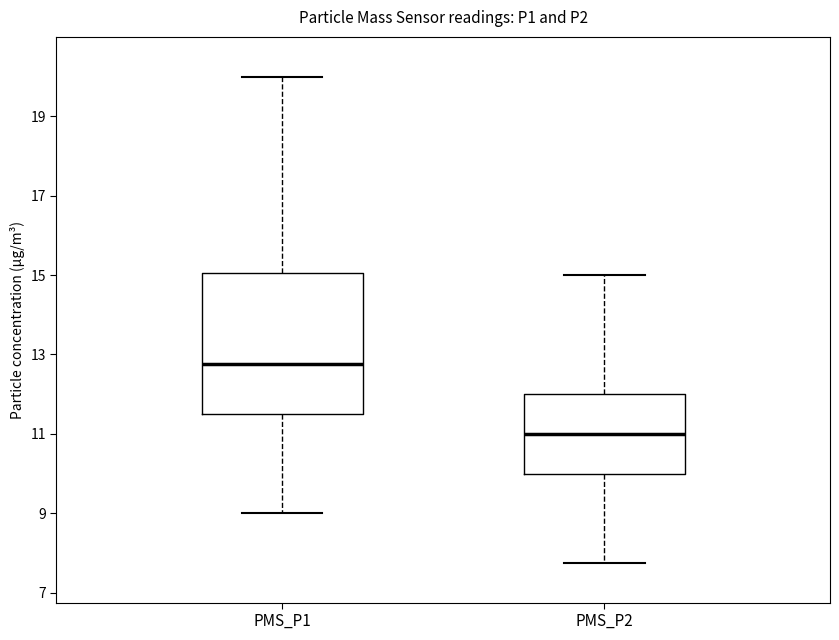

Reading left to right, transcribe this box plot: for each box, give where its median line is, the range the box spans, and where its two whiskers end, as read against the y-axis. The values are not printed on the chart, so give them approximately, as read against the axis.

PMS_P1: median 12.8, box 11.6 to 15.0, whiskers 9.0 to 20.0
PMS_P2: median 11.0, box 10.0 to 12.0, whiskers 7.8 to 15.0